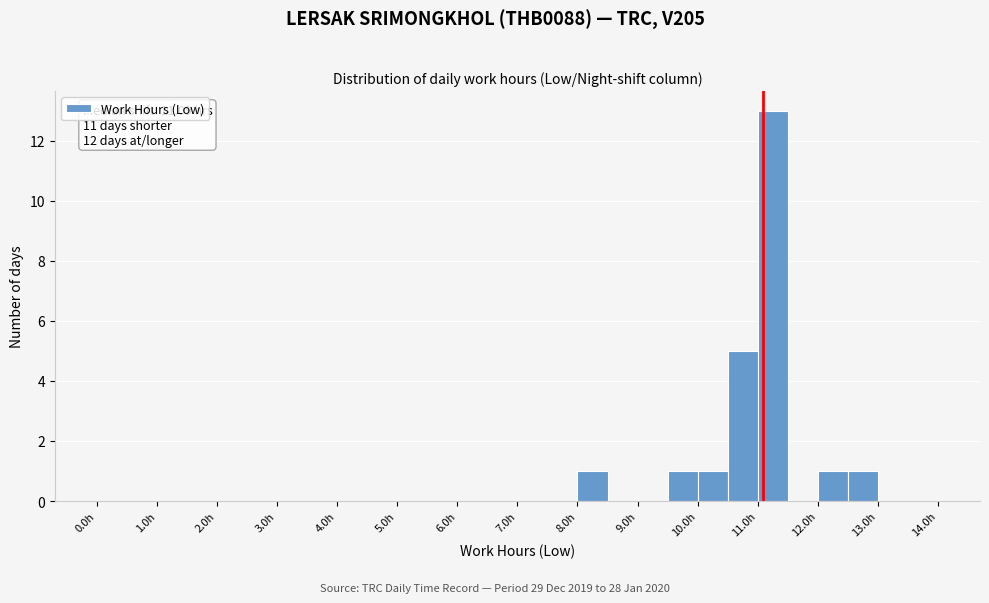

Which range on the x-axis has the tallest bar?

11.0 to 11.5